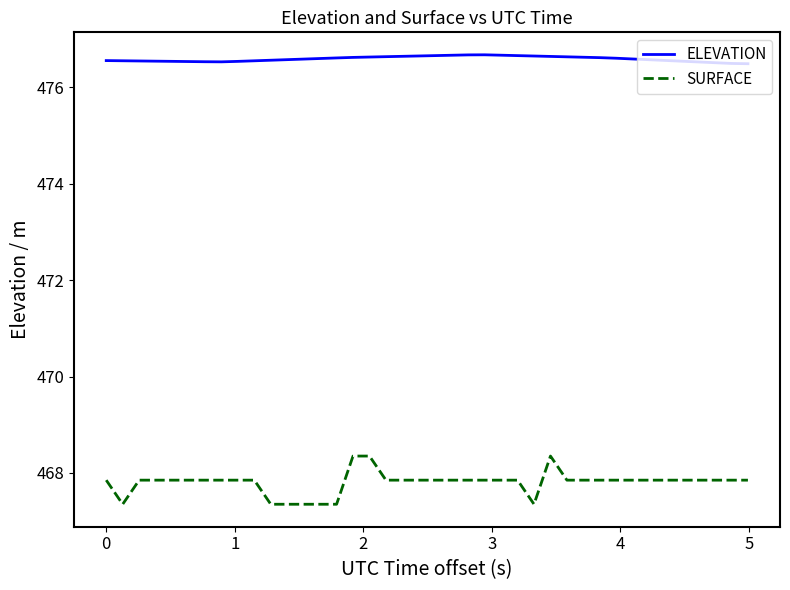

Rank the series by their maximum value, from lowest to highest.

SURFACE, ELEVATION